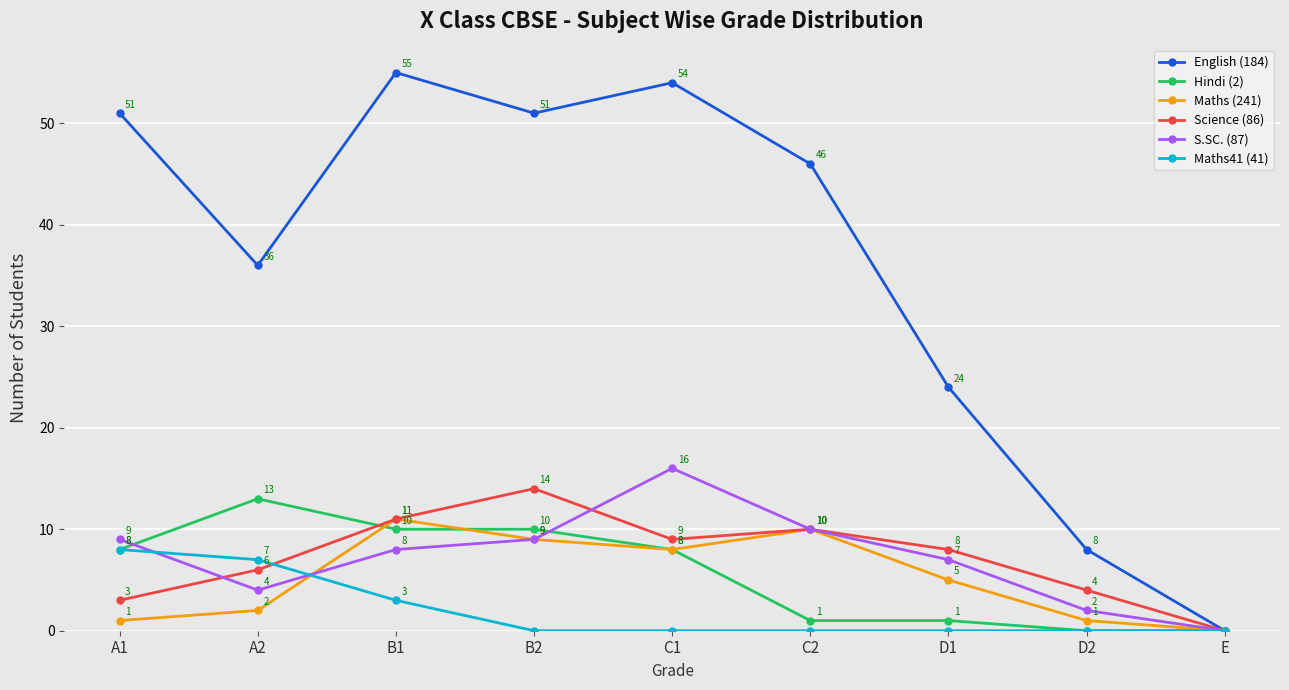

Reading left to right, extract all data points from this chart.

English (184): 51	36	55	51	54	46	24	8	0
Hindi (2): 8	13	10	10	8	1	1	0	0
Maths (241): 1	2	11	9	8	10	5	1	0
Science (86): 3	6	11	14	9	10	8	4	0
S.SC. (87): 9	4	8	9	16	10	7	2	0
Maths41 (41): 8	7	3	0	0	0	0	0	0